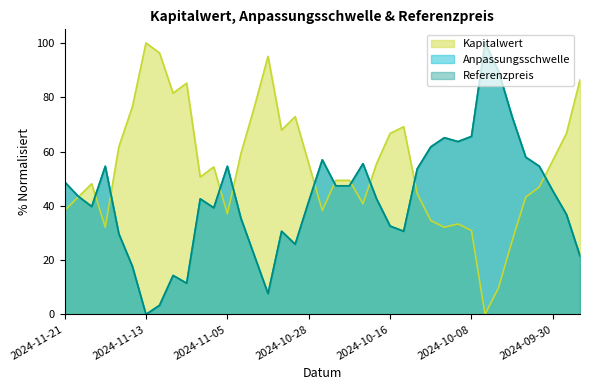

True or false: Anpassungsschwelle and Kapitalwert cross at least once.

True